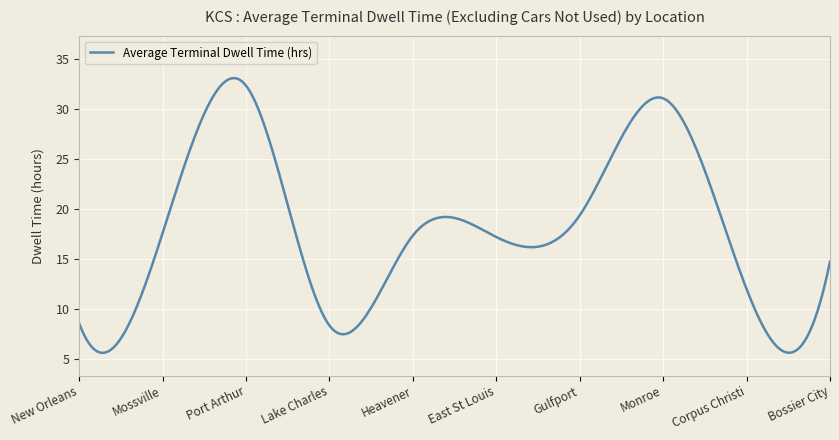

What is the maximum value shown in the chart?

33.1